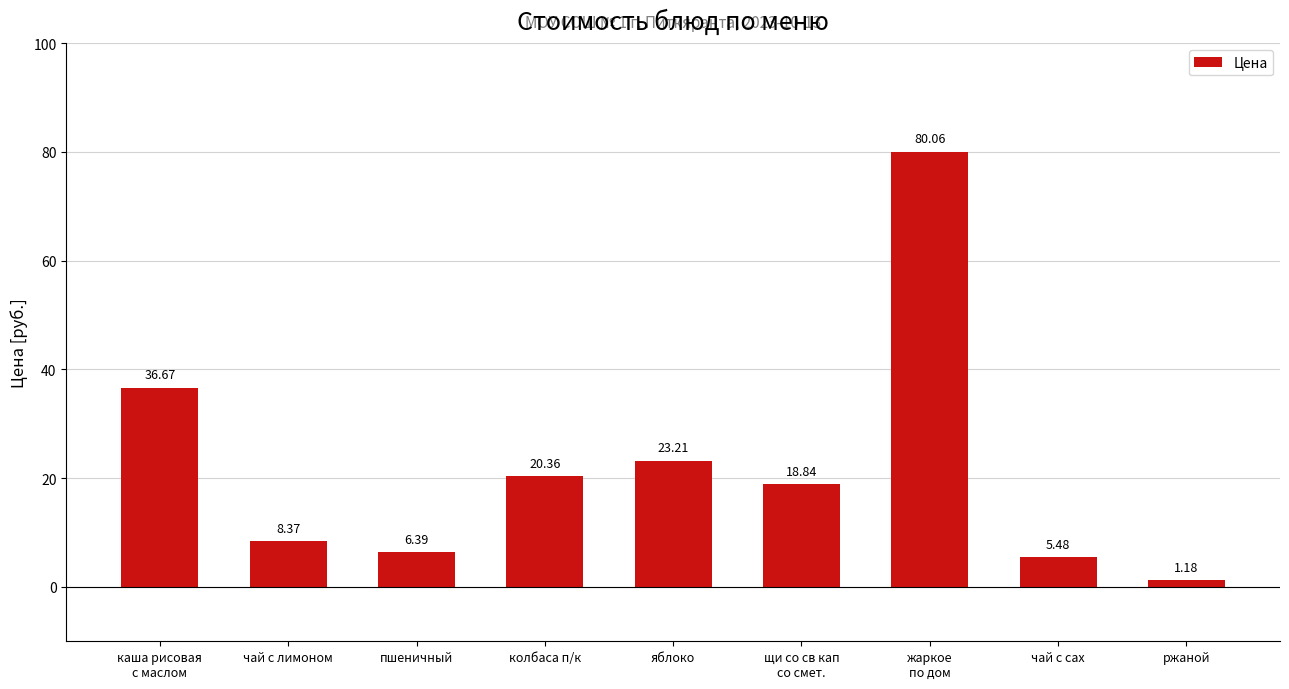

Which label corresponds to the largest value in the chart?

жаркое
по дом